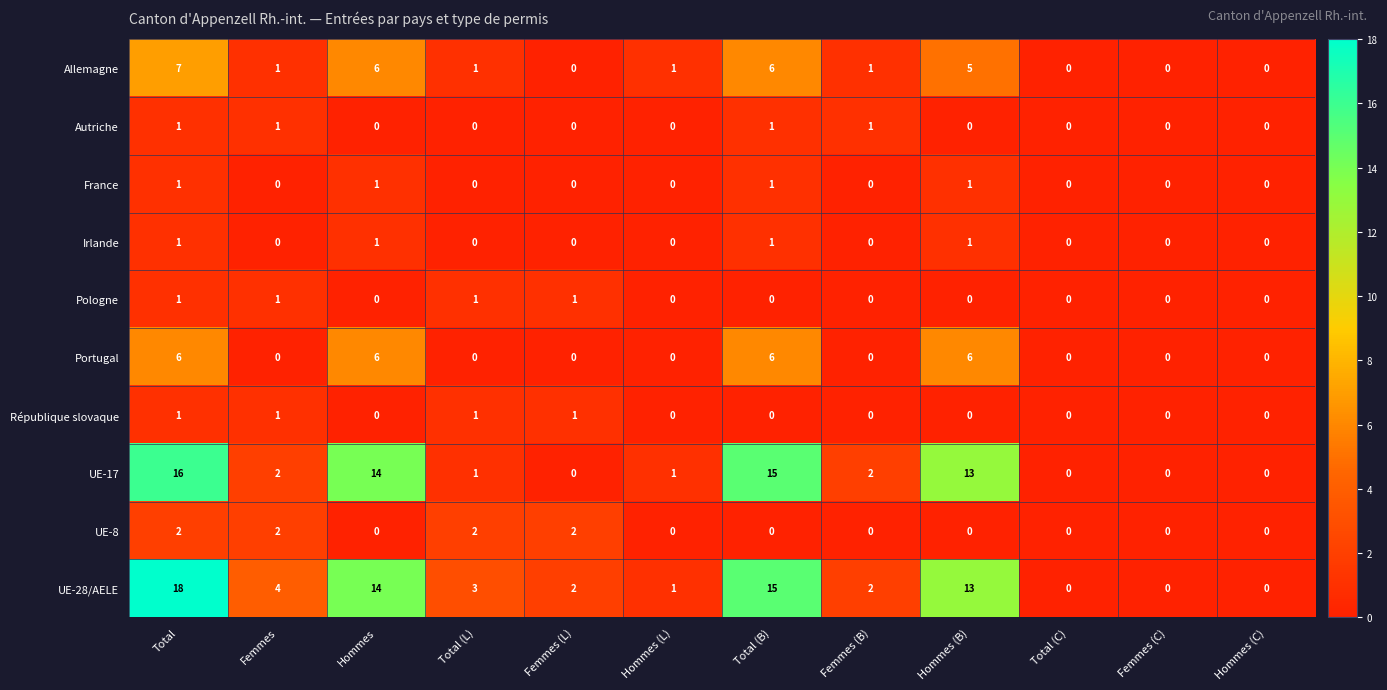

At which label does Allemagne reach its peak?

Total